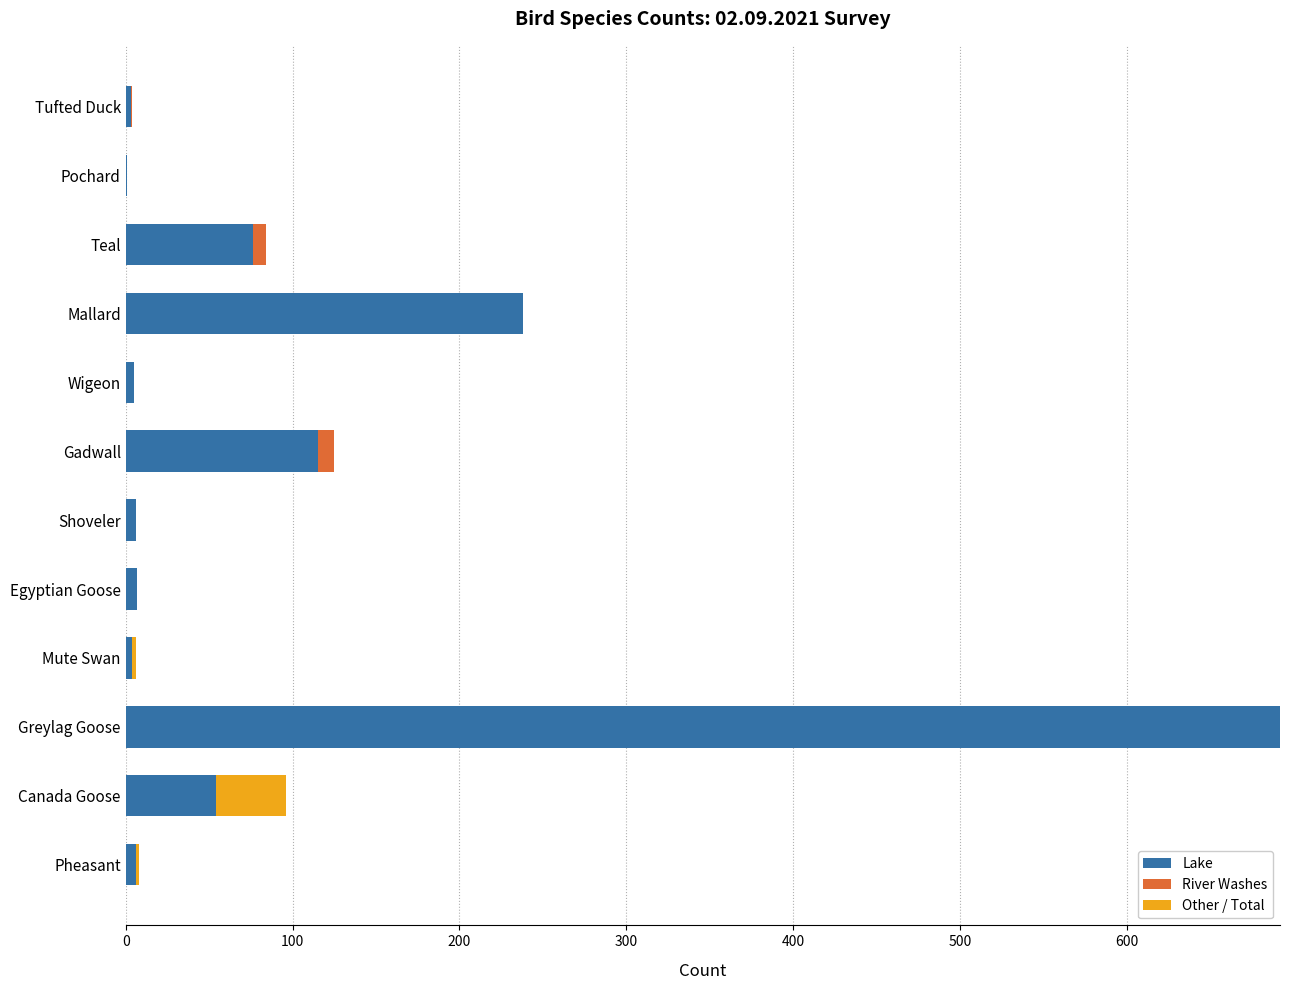

The River Washes series shows 17 at Shoveler. True or false?

False